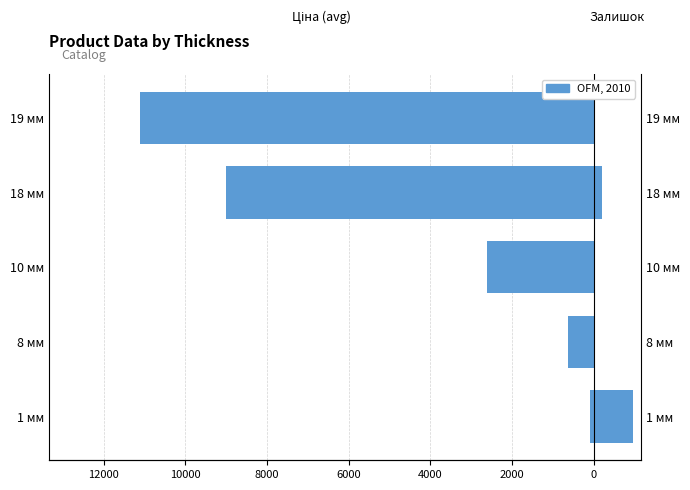

What is the difference between the maximum and minimum values in the Залишок series?

962.0